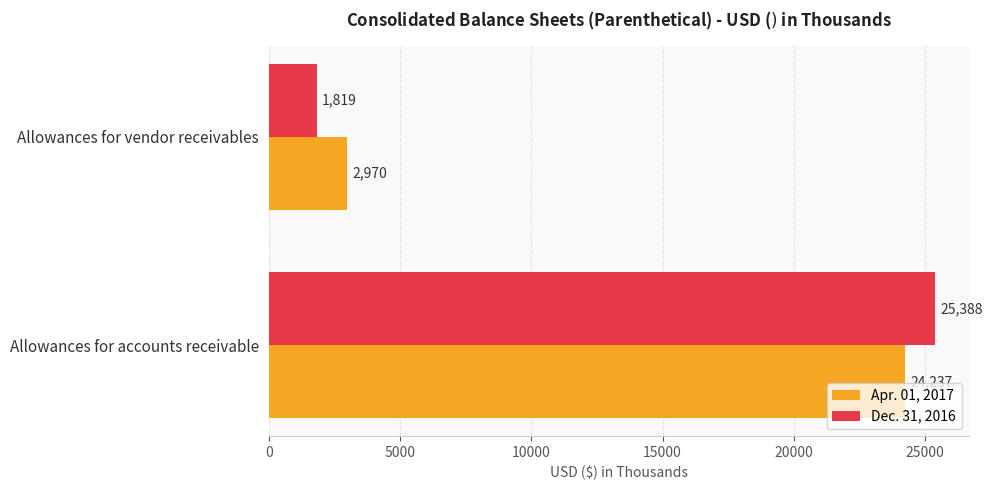

Rank the categories by Apr. 01, 2017 value from lowest to highest.

Allowances for vendor receivables, Allowances for accounts receivable